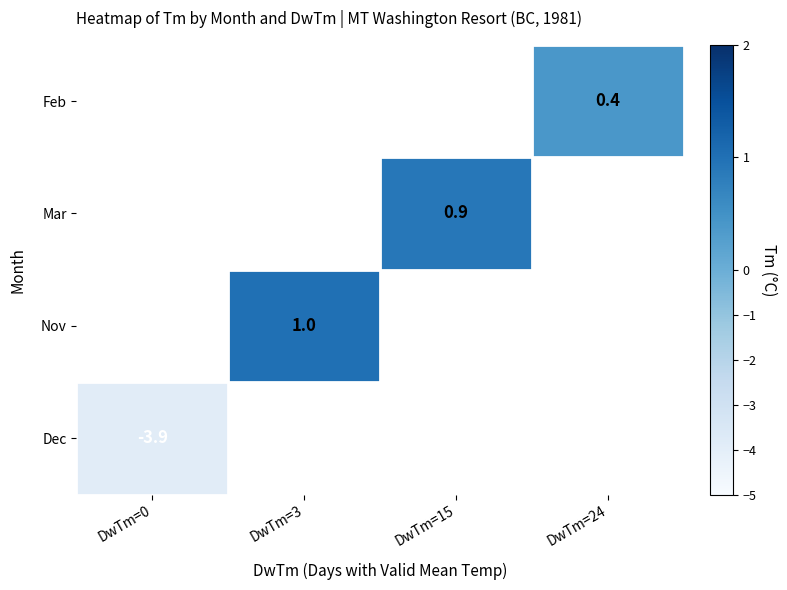

True or false: Mar has a value of 0.9 at DwTm=15.

True